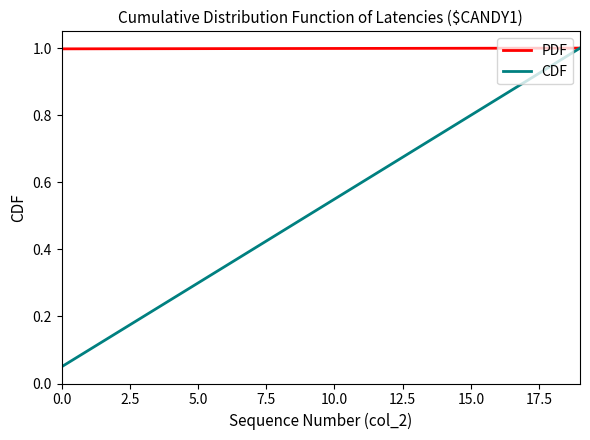

Which series has the widest spread of values?

CDF